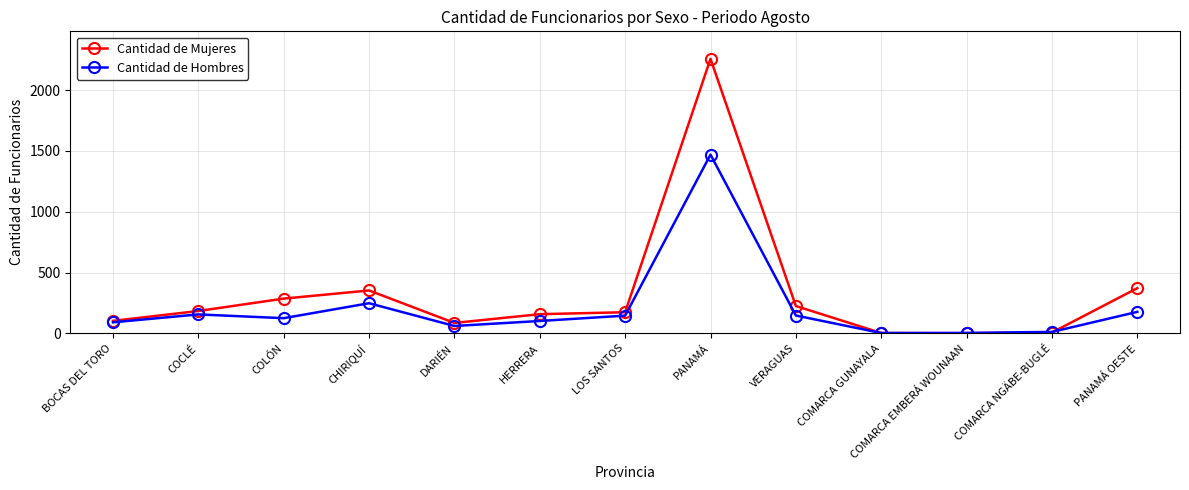

What is the minimum value for Cantidad de Mujeres?

1